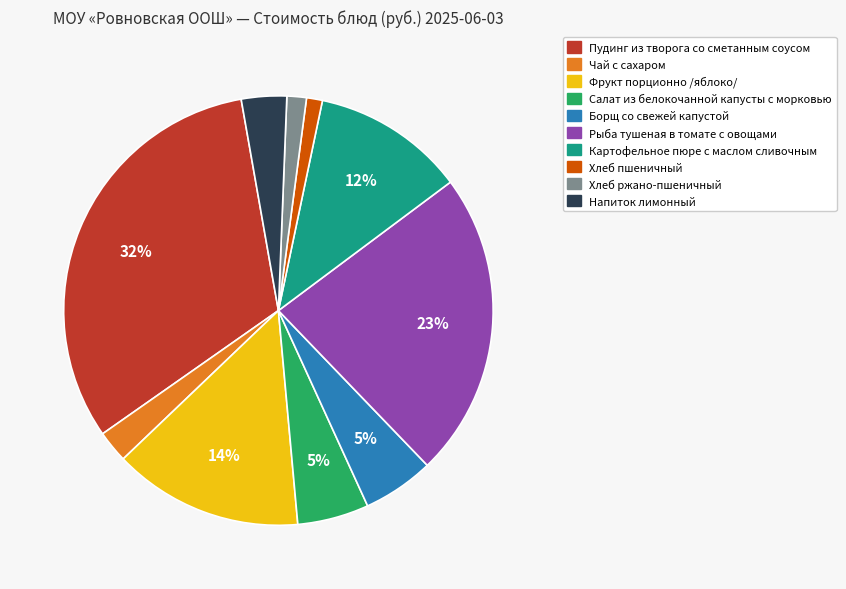

To the nearest percent, what is the difference between the Борщ со свежей капустой and Напиток лимонный slice percentages?

2%